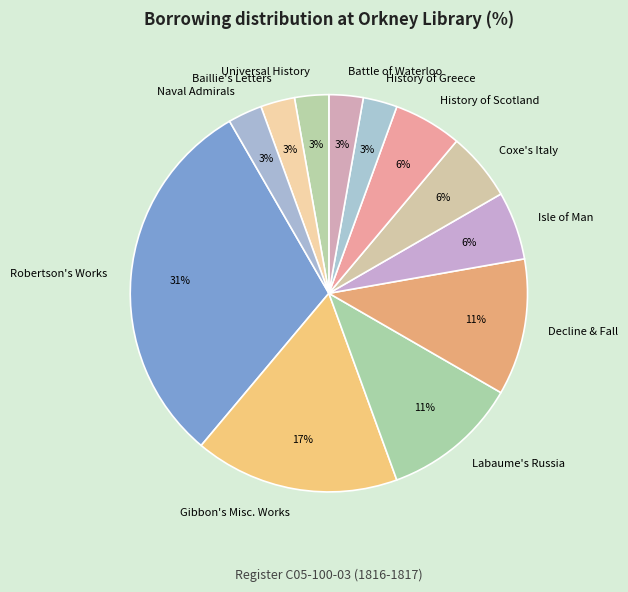

Which slice is the largest?

Robertson's Works